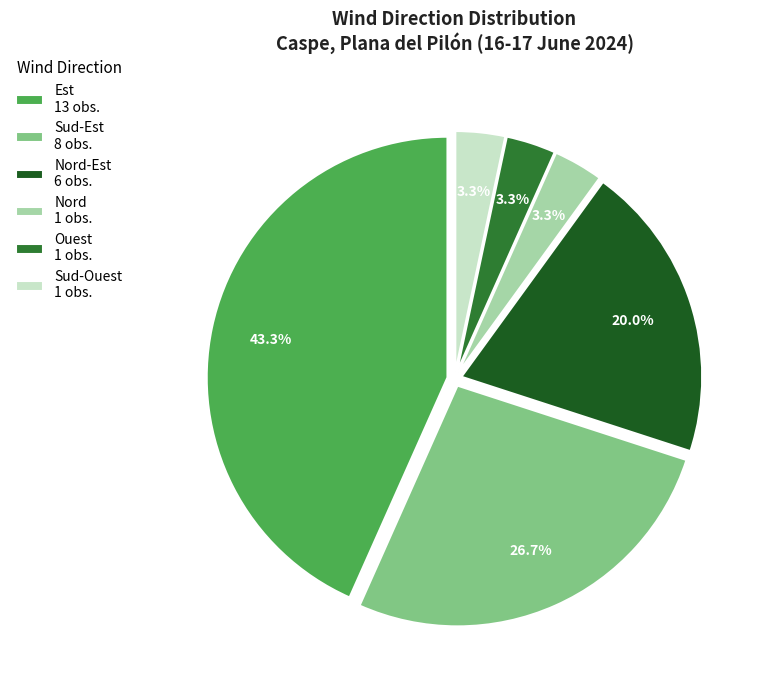

Which category has the biggest portion of the pie?

Est 13 obs.